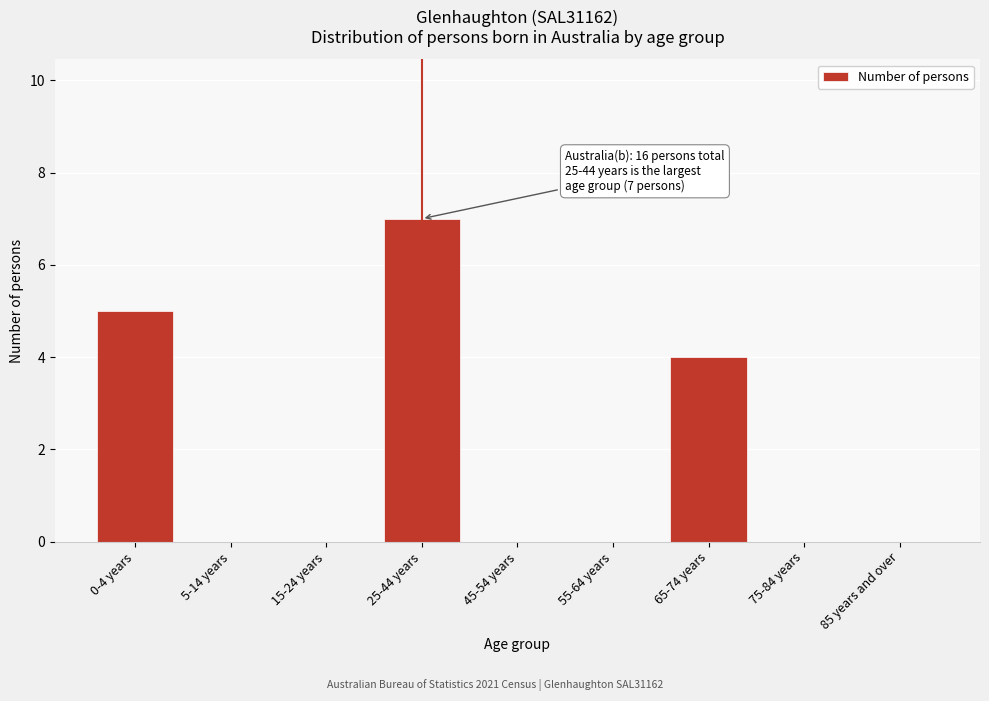

Reading left to right, extract all data points from this chart.

0-4 years=5	5-14 years=0	15-24 years=0	25-44 years=7	45-54 years=0	55-64 years=0	65-74 years=4	75-84 years=0	85 years and over=0